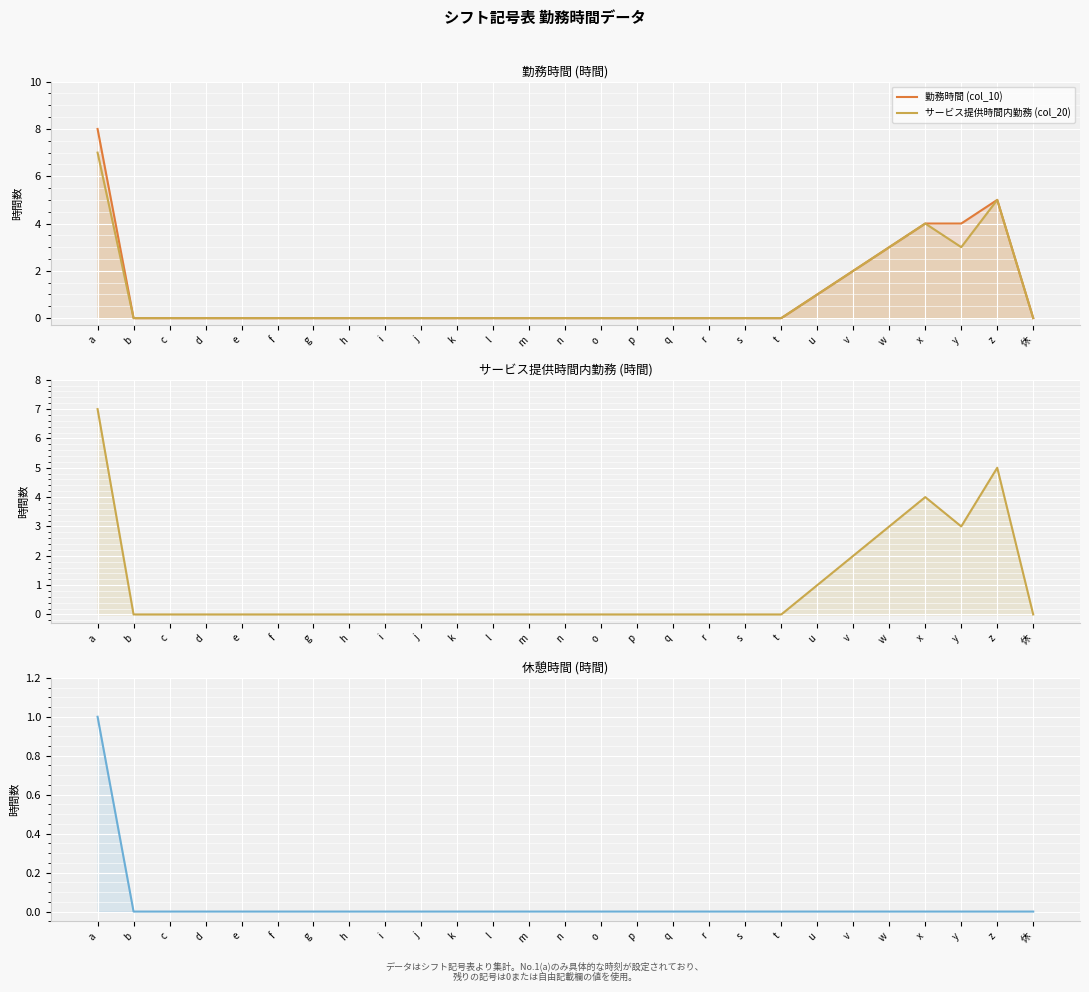

Reading left to right, transcribe all the data shown in this chart.

勤務時間 (col_10): 8	0	0	0	0	0	0	0	0	0	0	0	0	0	0	0	0	0	0	0	1	2	3	4	4	5	0
サービス提供時間内勤務 (col_20): 7	0	0	0	0	0	0	0	0	0	0	0	0	0	0	0	0	0	0	0	1	2	3	4	3	5	0
休憩時間 (col_8): 1	0	0	0	0	0	0	0	0	0	0	0	0	0	0	0	0	0	0	0	0	0	0	0	0	0	0